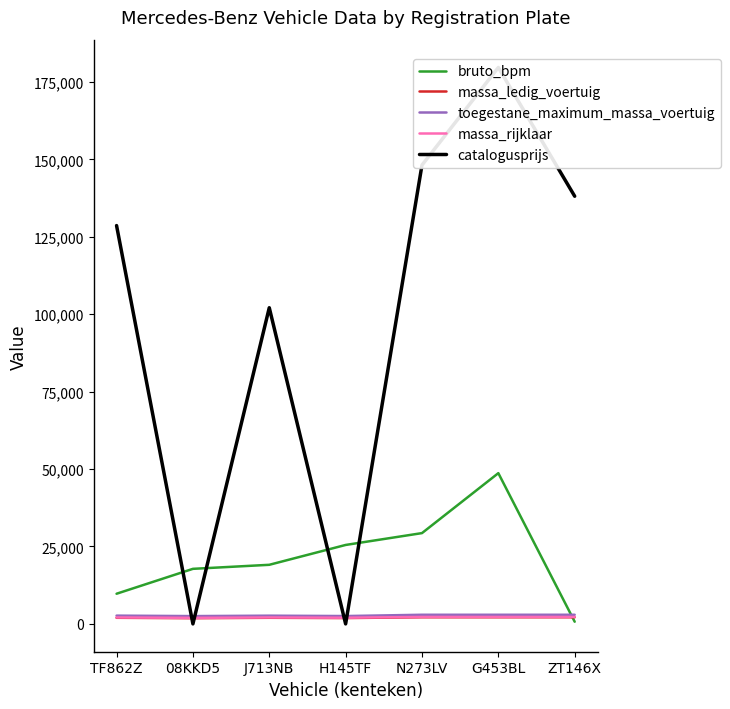

What is the total value across all series at G453BL?

235714